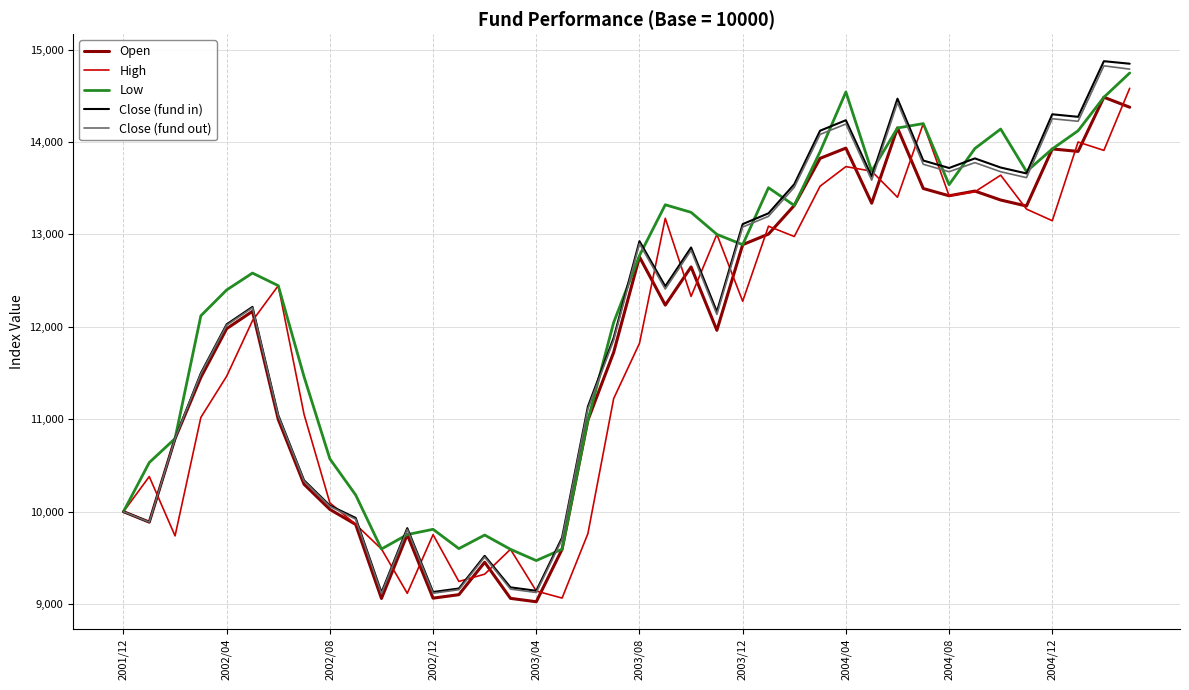

How many lines are shown in the chart?

5